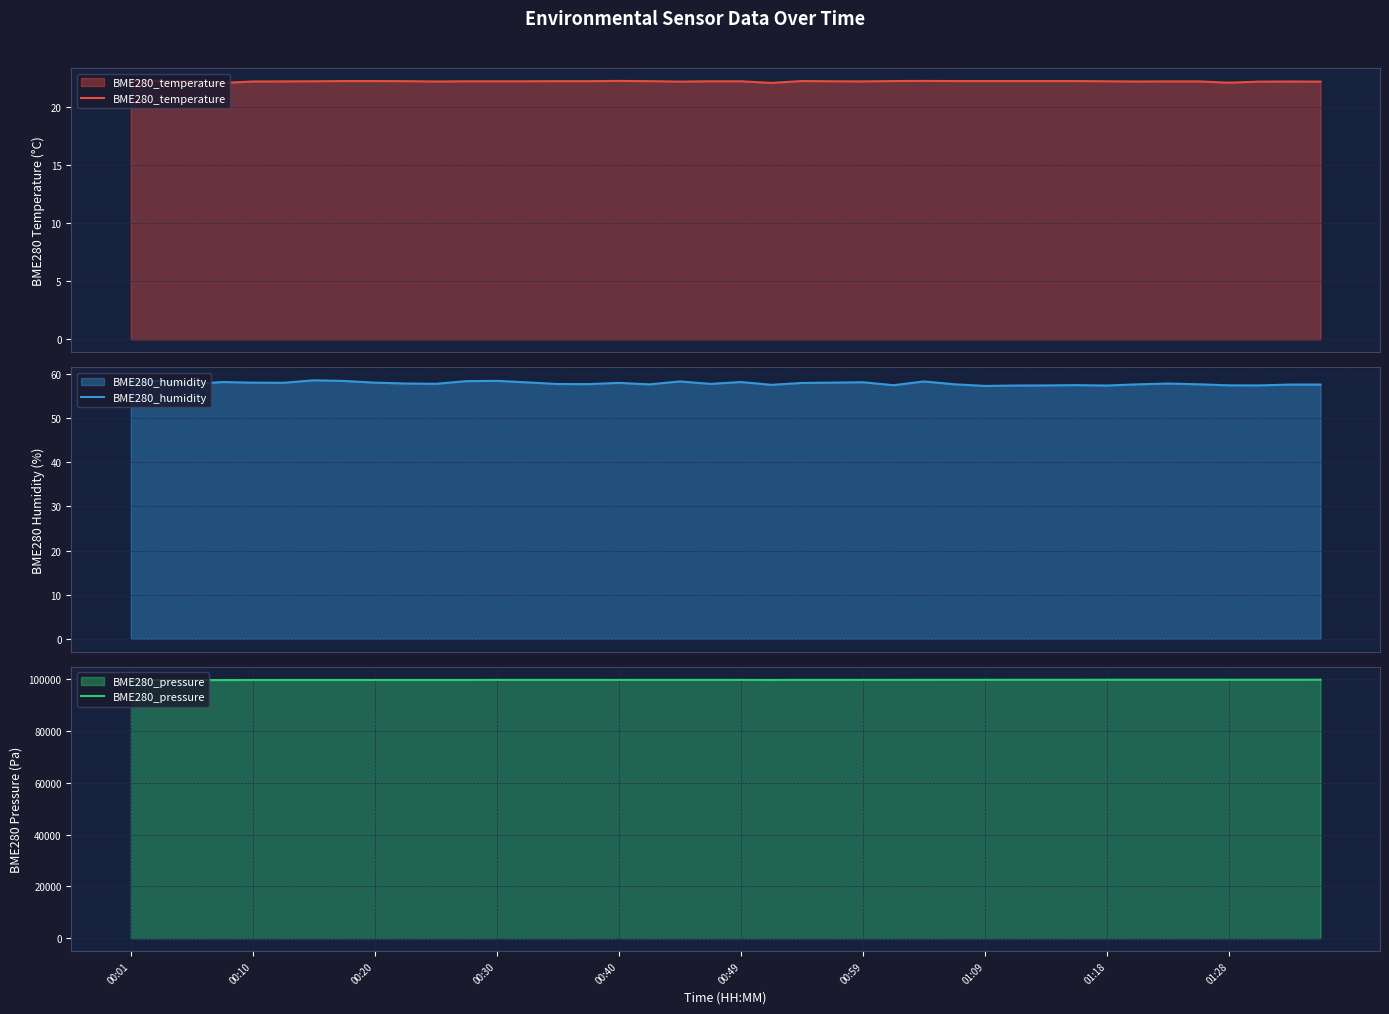

What is the highest value of the BME280_temperature series?

22.2